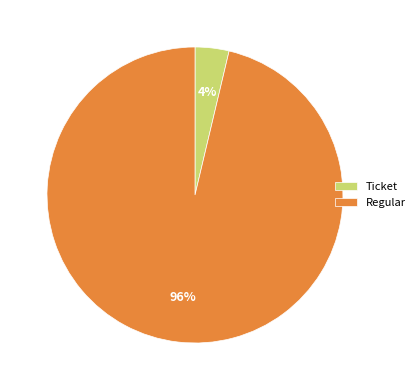

To the nearest percent, what is the average slice percentage?

50%